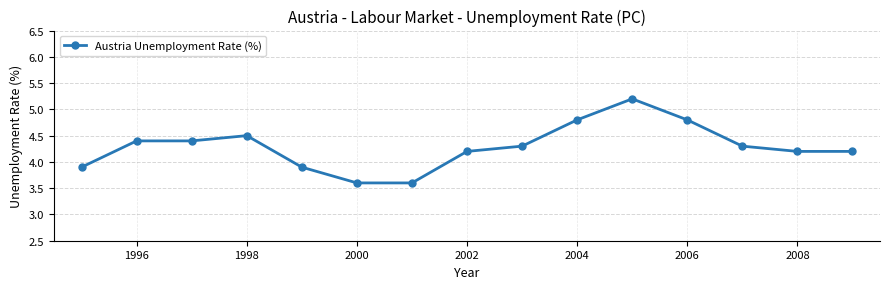

What is the value of the 11th point from the left?

5.2